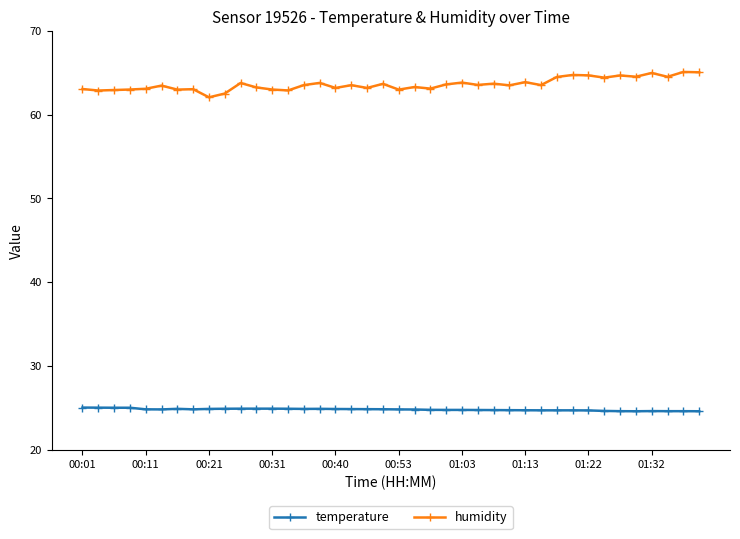

True or false: humidity and temperature cross at least once.

False